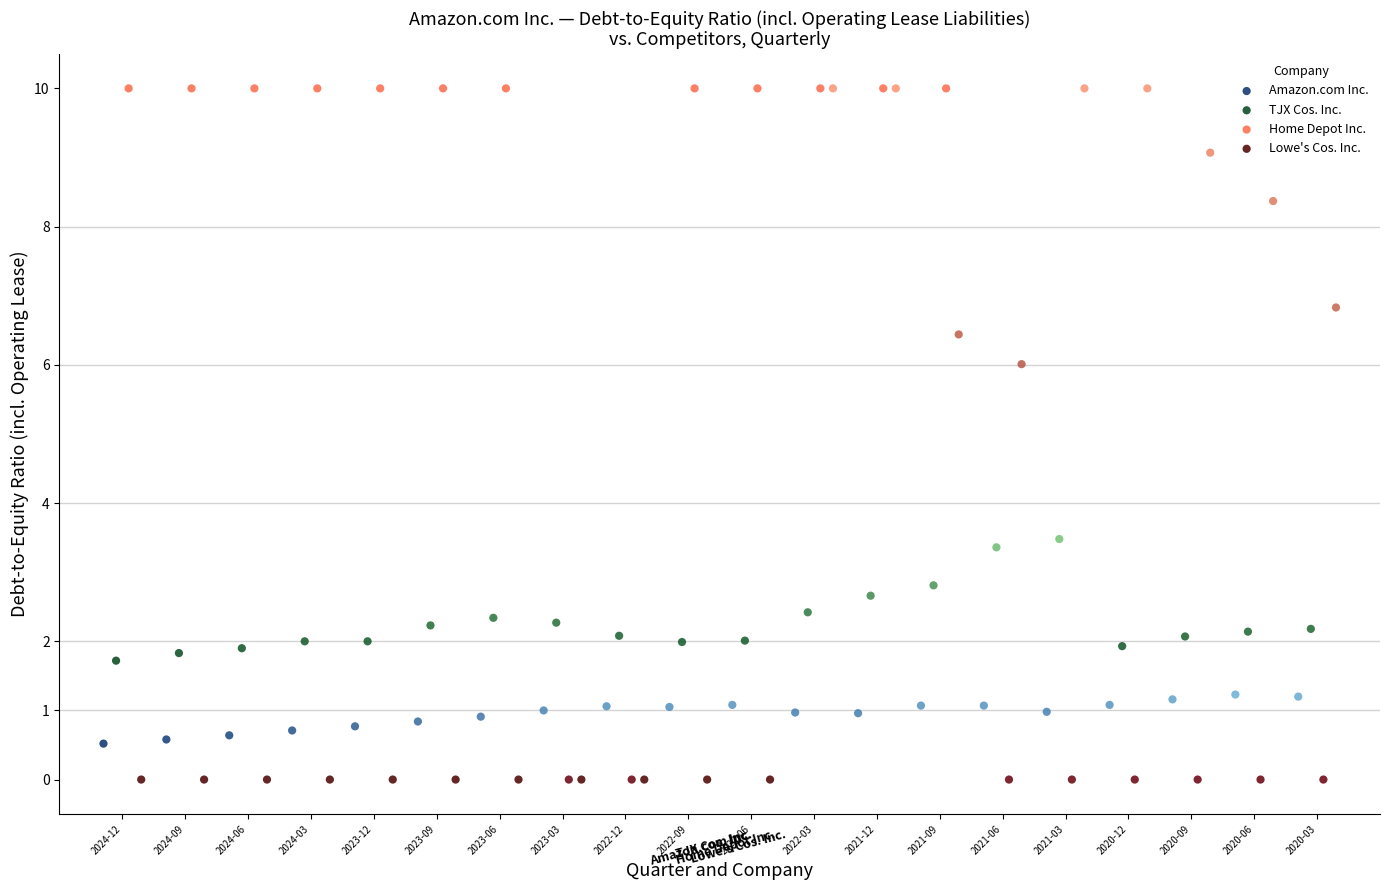

What are all the series names shown in the legend?

Amazon.com Inc., TJX Cos. Inc., Home Depot Inc., Lowe's Cos. Inc.